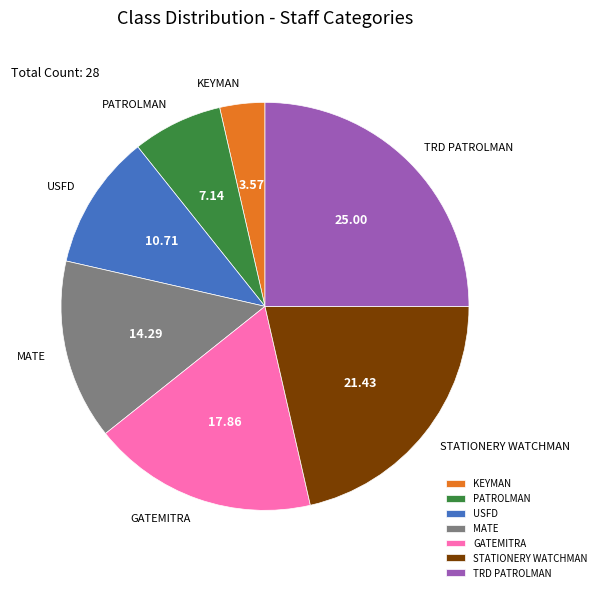

Combined, do MATE and PATROLMAN account for over 50%?

No